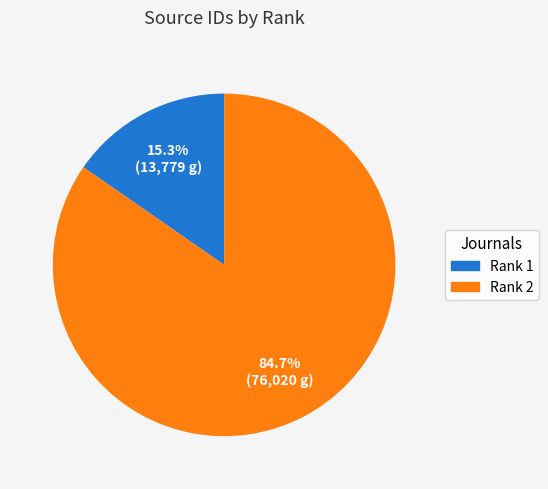

Which category has the smallest portion of the pie?

Rank 1